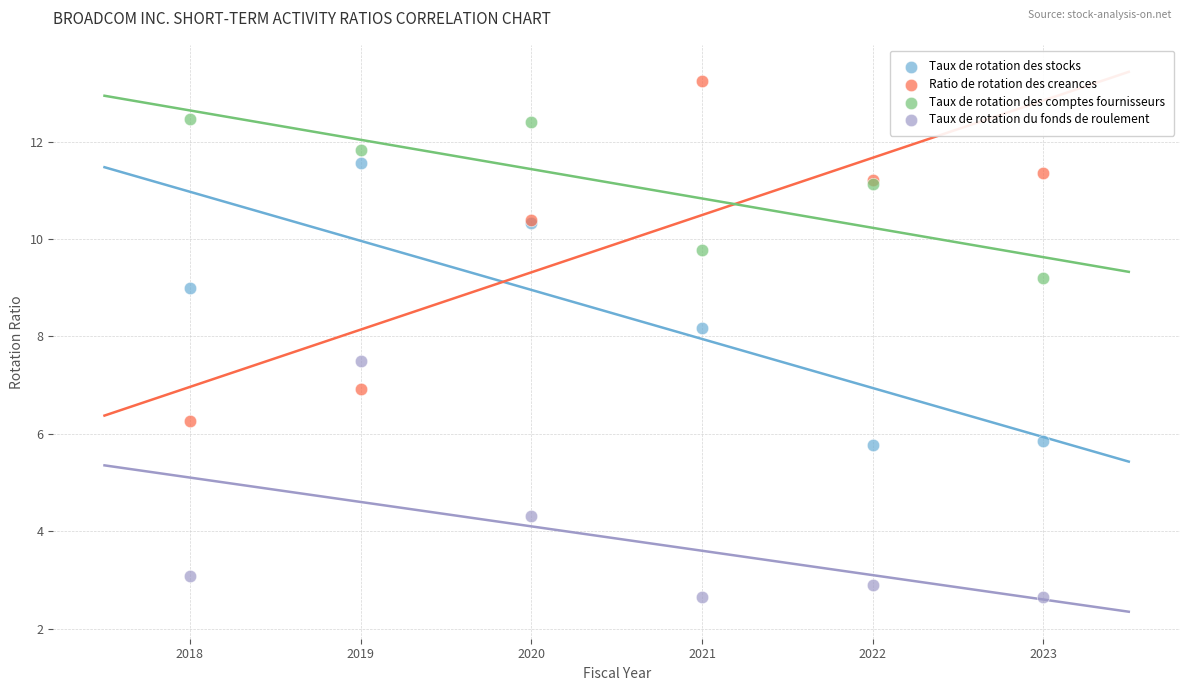

Which series contains the highest Y value?

Ratio de rotation des creances